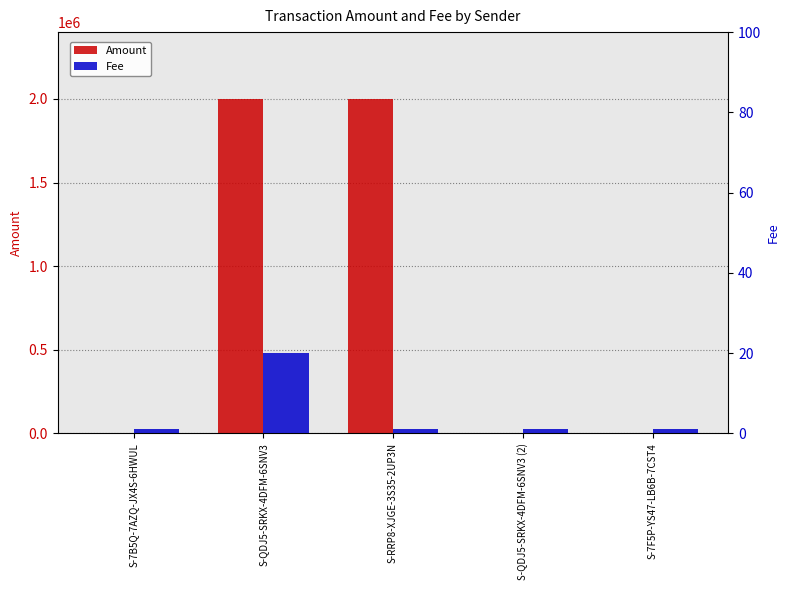

What is the sum of all Fee values?

24.0